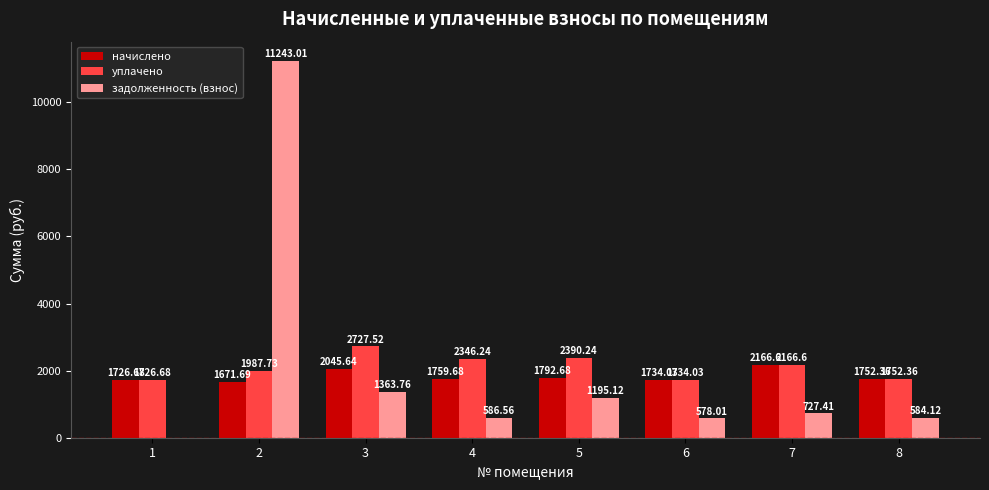

How many distinct data groups are displayed?

3